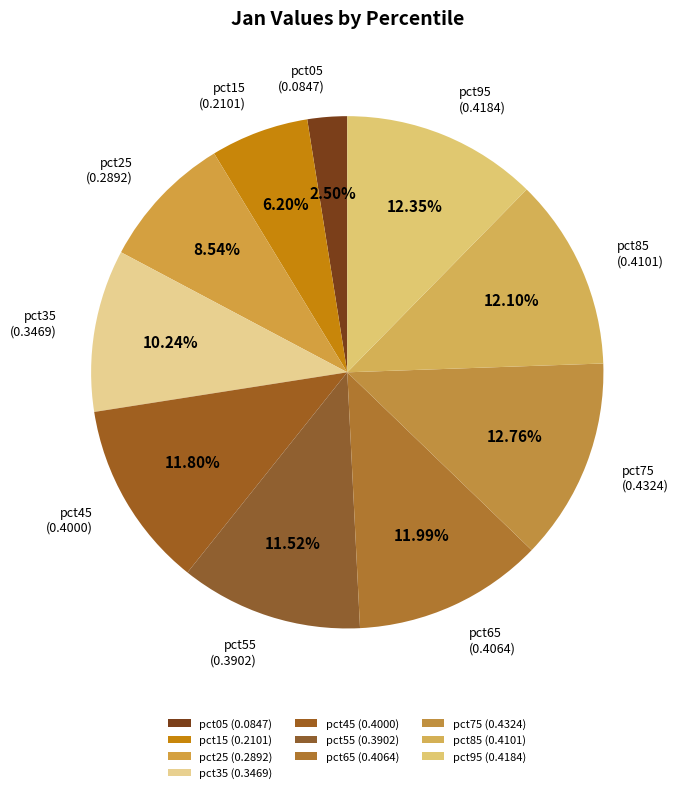

Which category has the smallest portion of the pie?

pct05